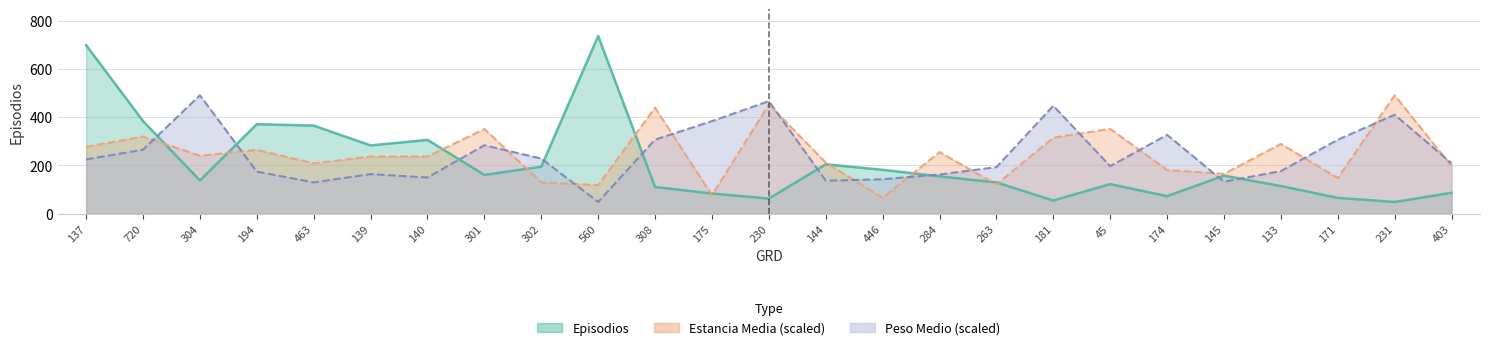

What position from the right is 302?

17